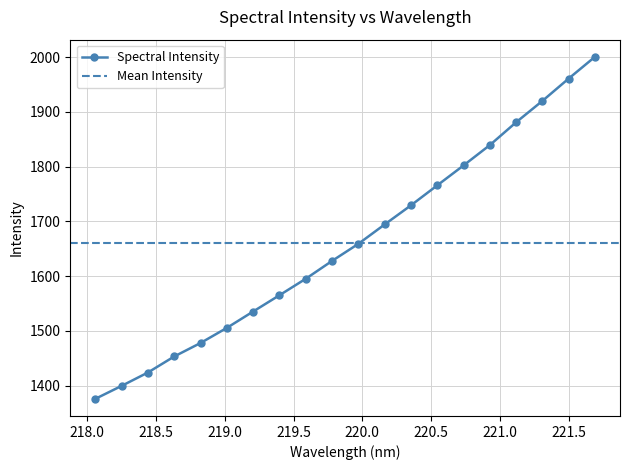

Read the value at 218.442.

1424.2